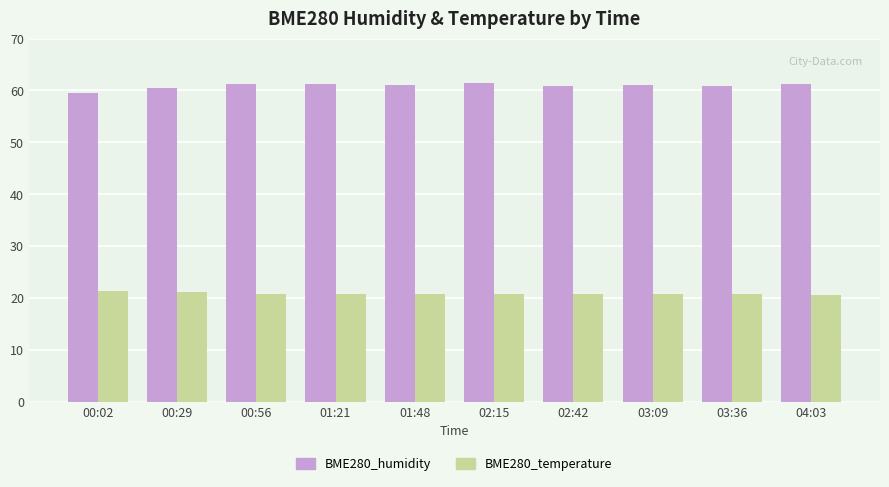

Which series has the widest spread of values?

BME280_humidity